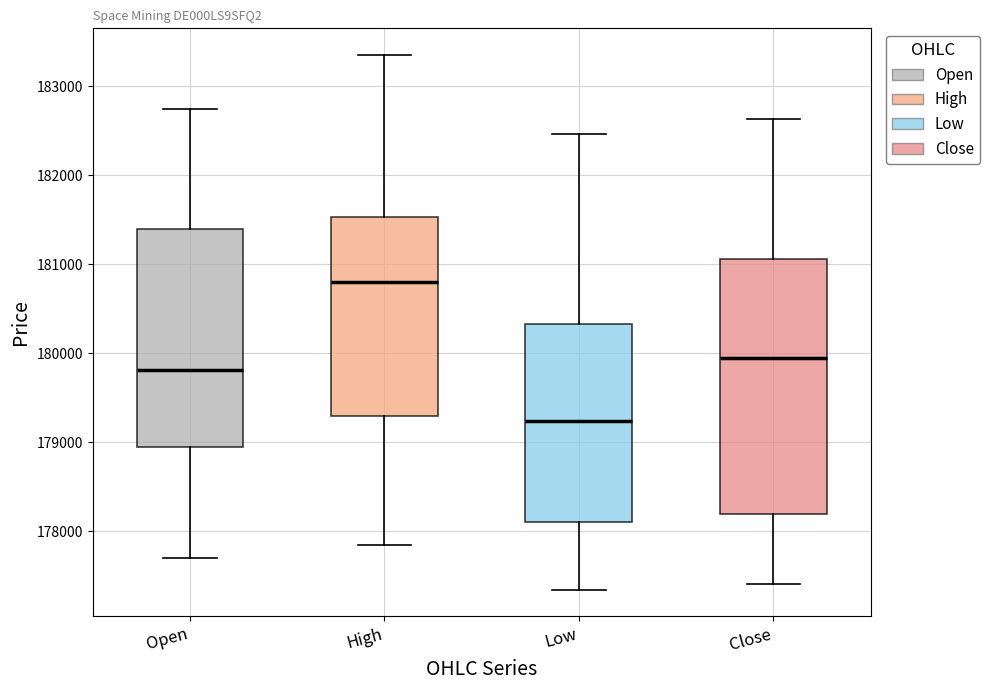

Which box has the highest median line?

High